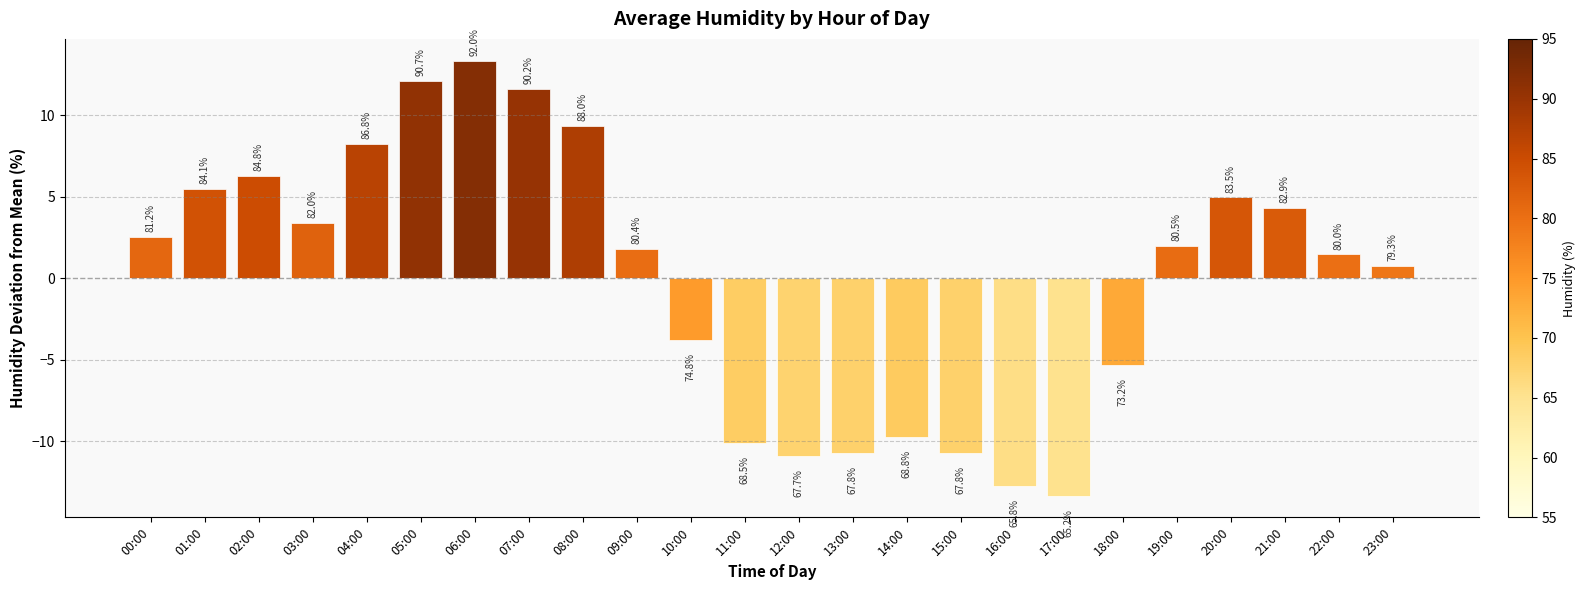

Does the chart contain stacked bars?

No